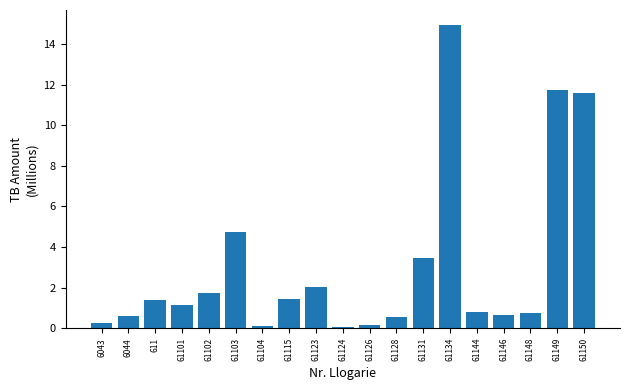

What is the approximate value at 611?

1.4